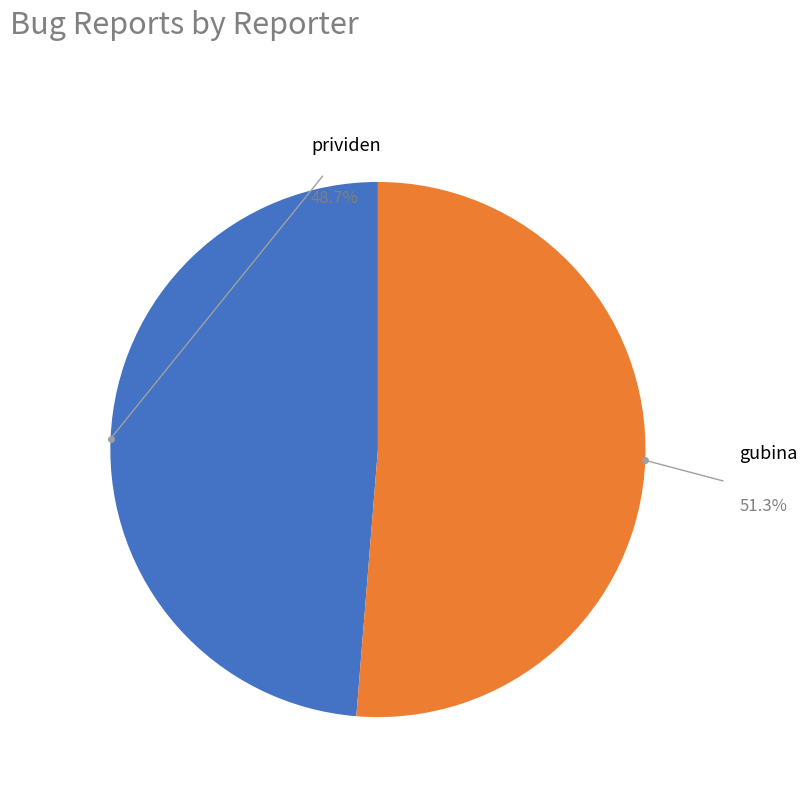

True or false: gubina accounts for 60% of the total.

False